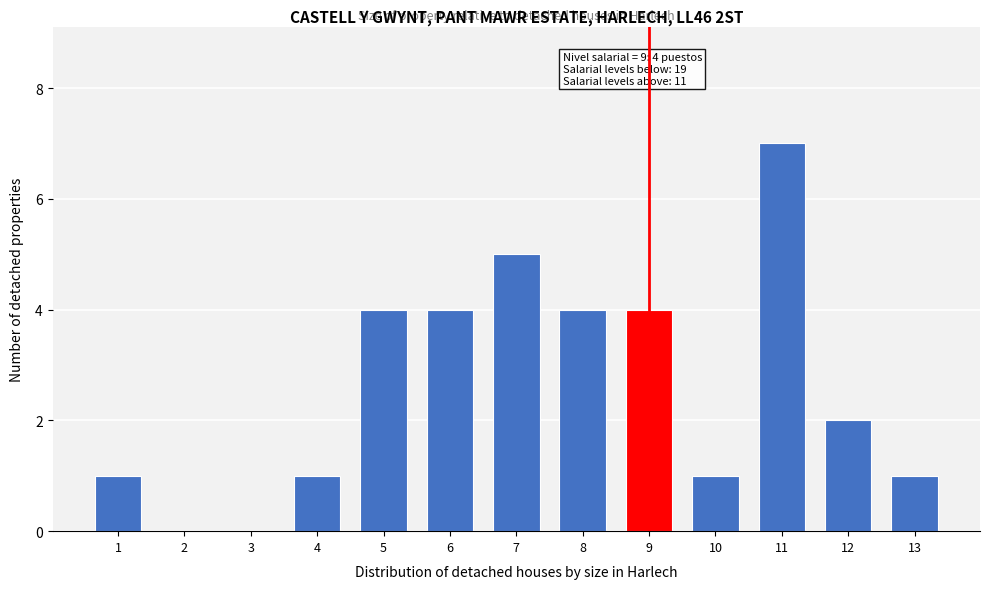

Reading left to right, what are all the values shown in this chart?

1=1	2=0	3=0	4=1	5=4	6=4	7=5	8=4	9=4	10=1	11=7	12=2	13=1